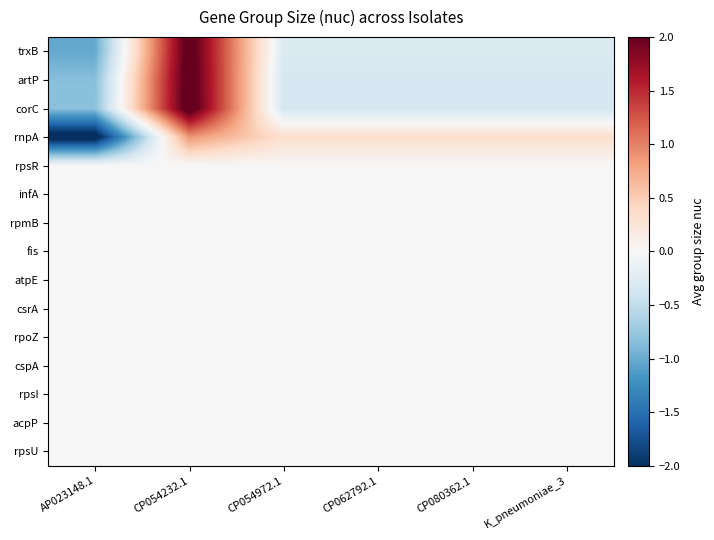

At how many categories does at least one series exceed -1?

6